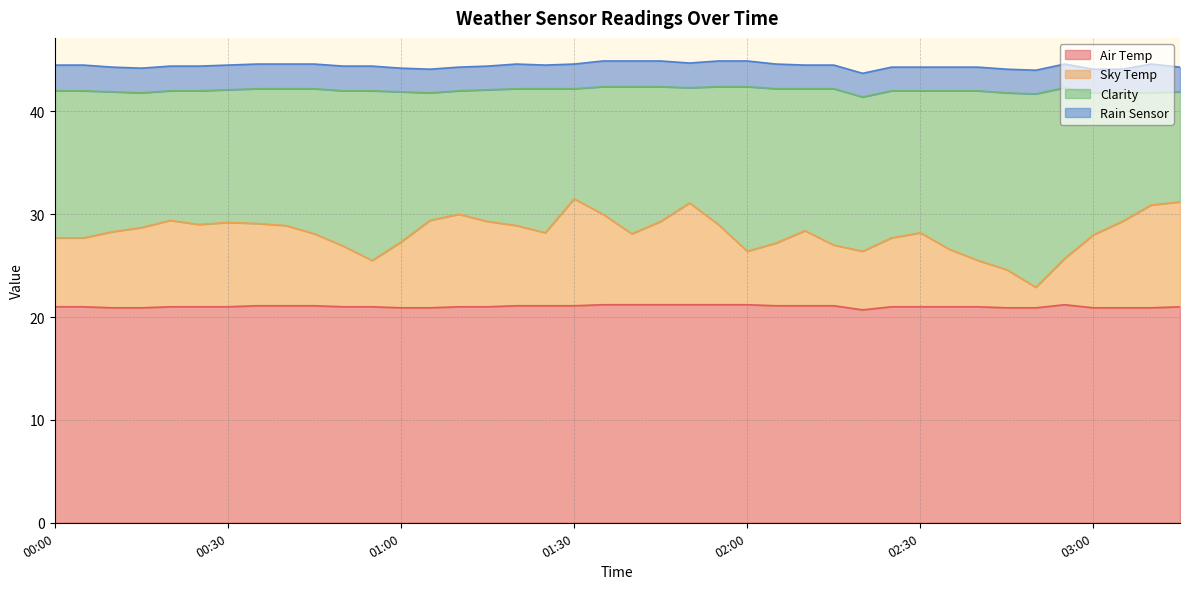

What is the label of the 11th point from the right?

02:25